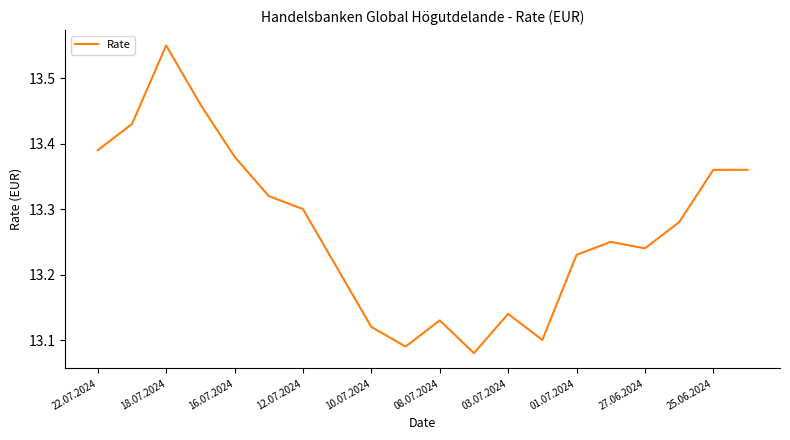

Is this an area chart (filled region under the line)?

No